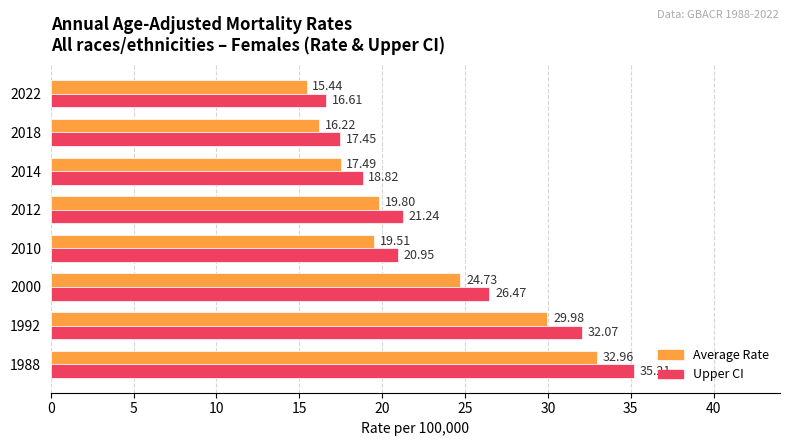

What is the average value of the Upper CI series?

23.6